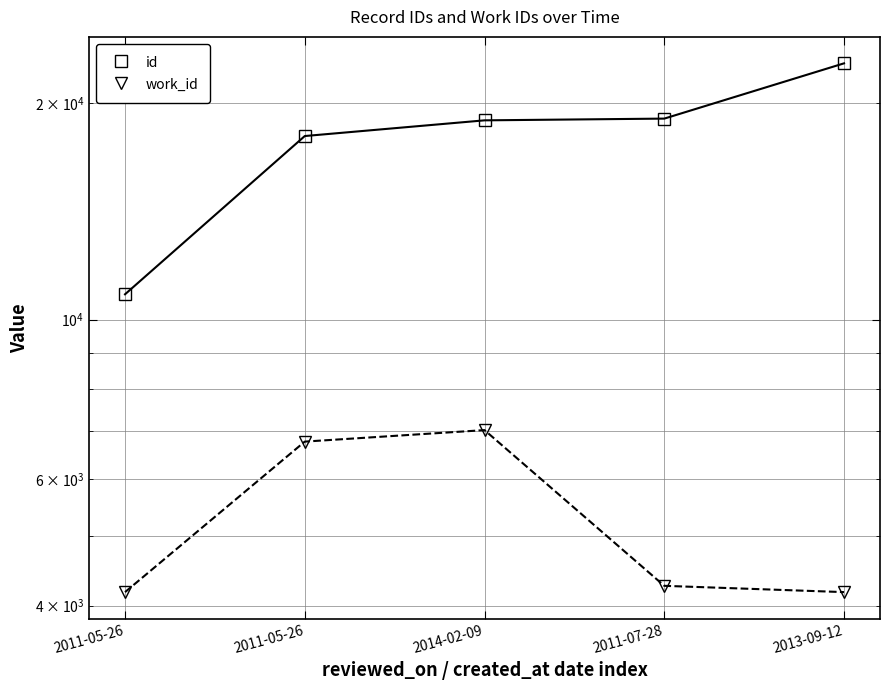

At how many categories does at least one series exceed 8021?

5